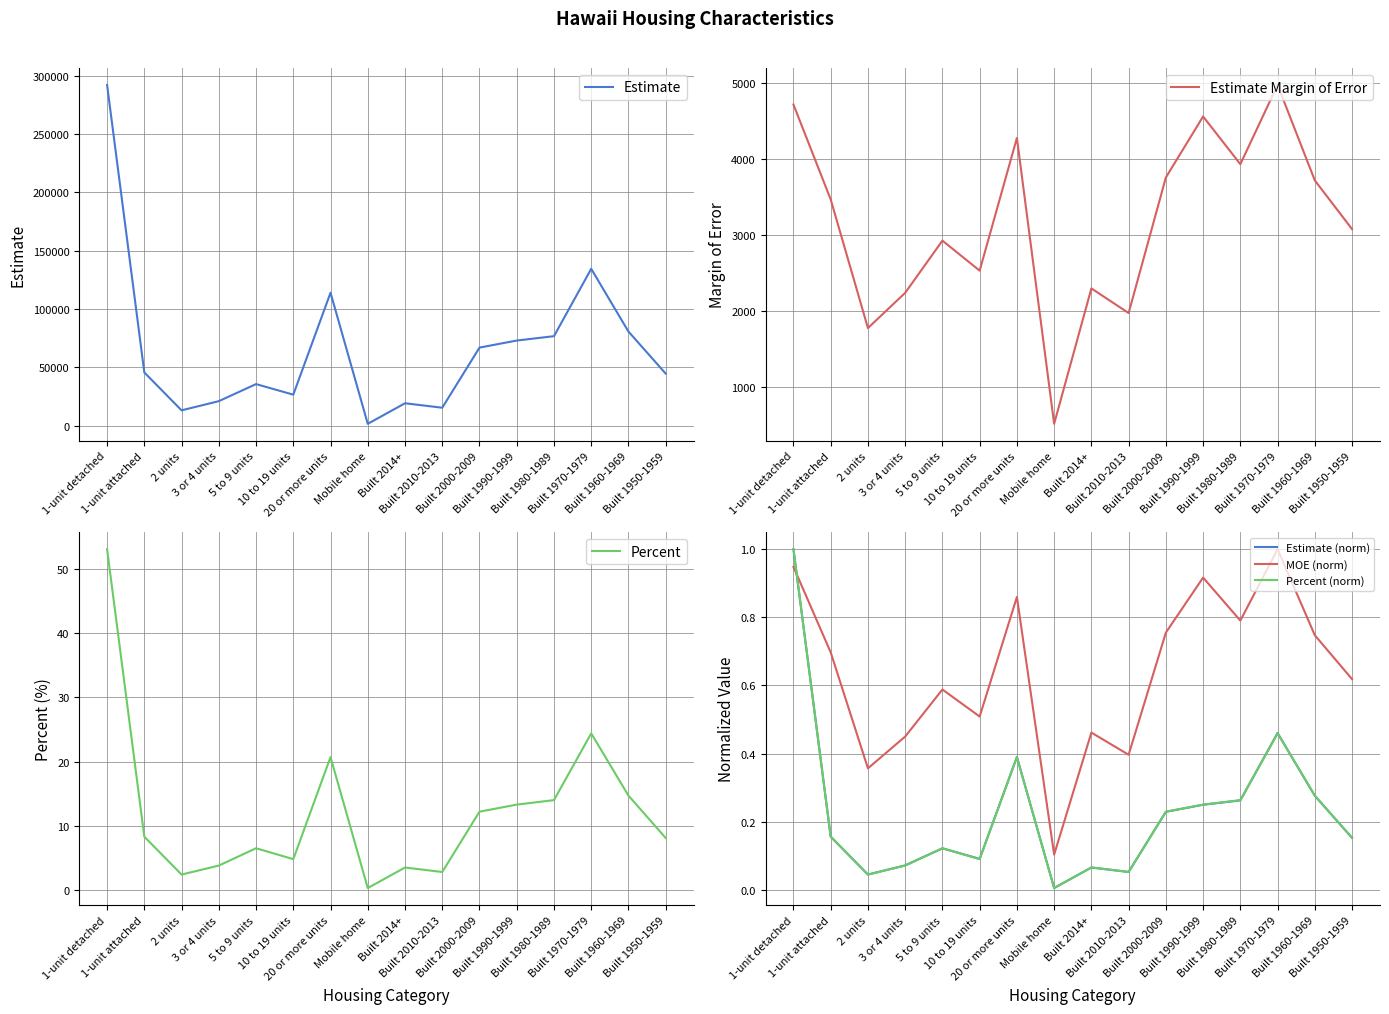

True or false: Estimate Margin of Error and Percent (norm) cross at least once.

False